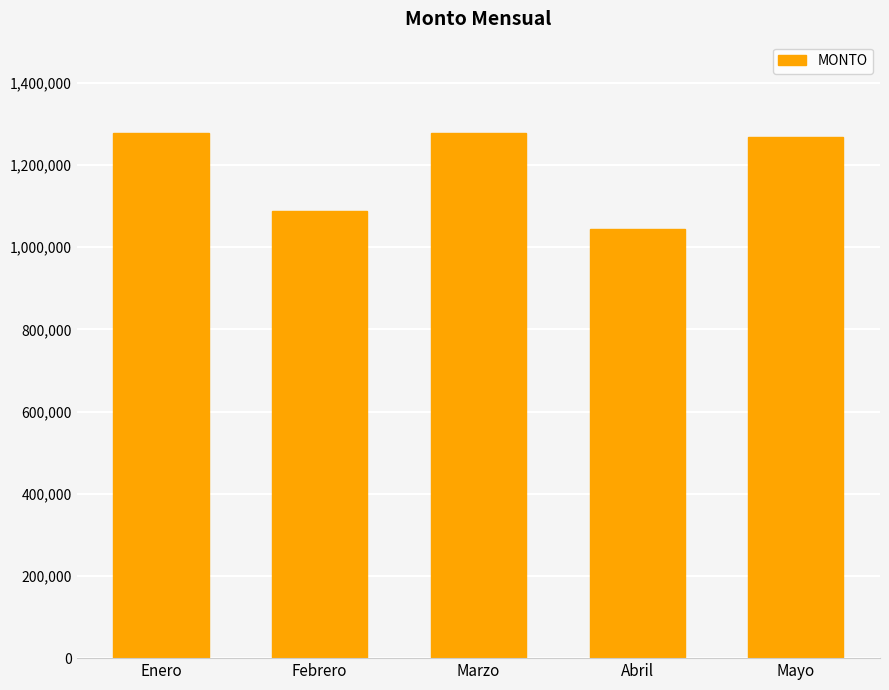

How many categories are shown in the chart?

5